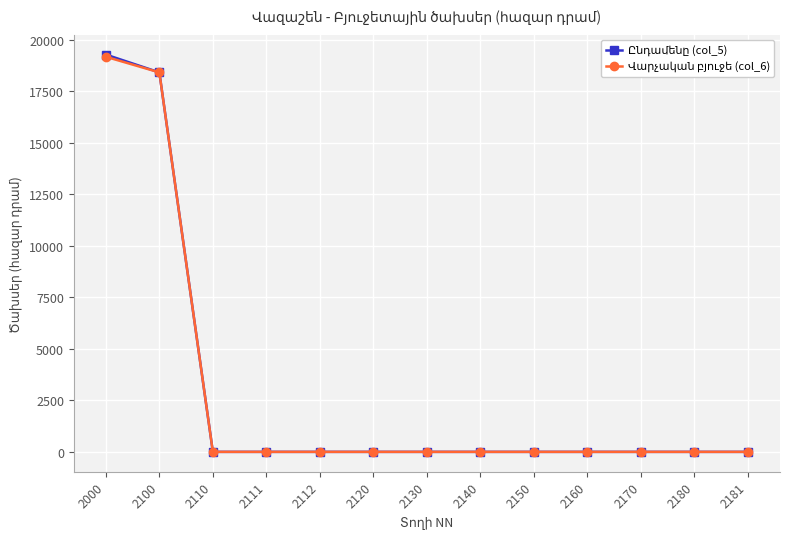

At which category is the sum across all series the highest?

2000